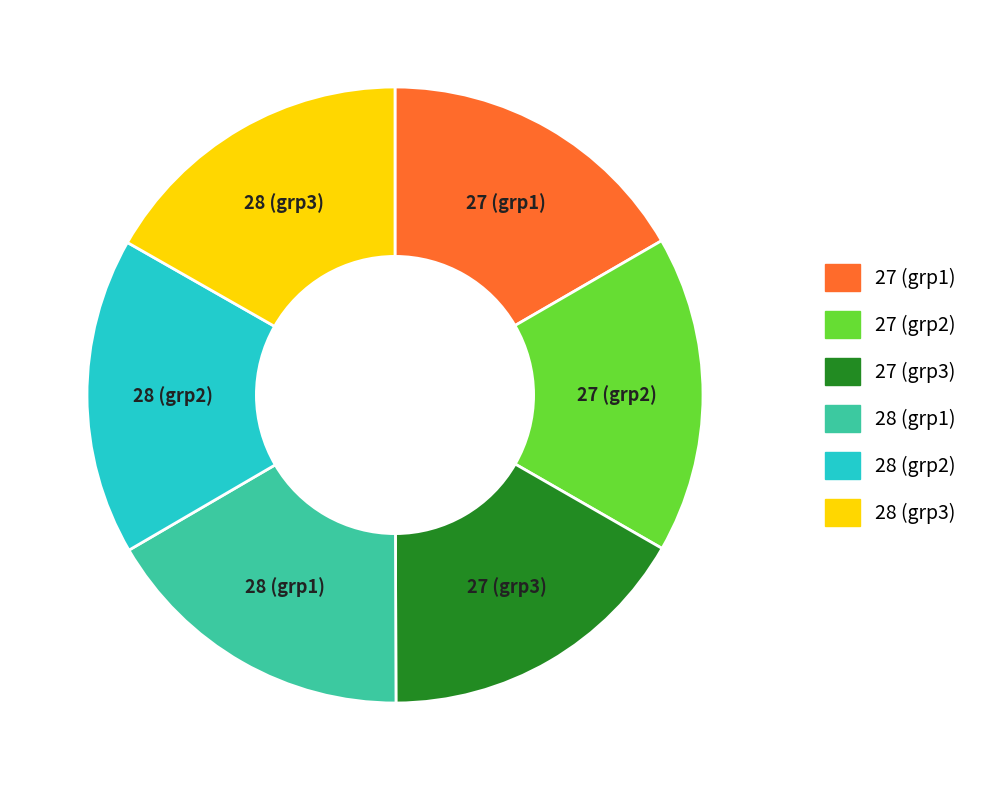

Is there any slice that represents more than half of the pie?

No